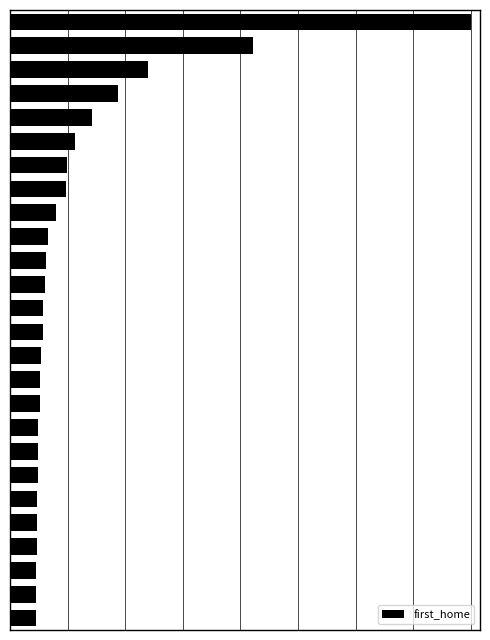

Does the chart contain any negative values?

No